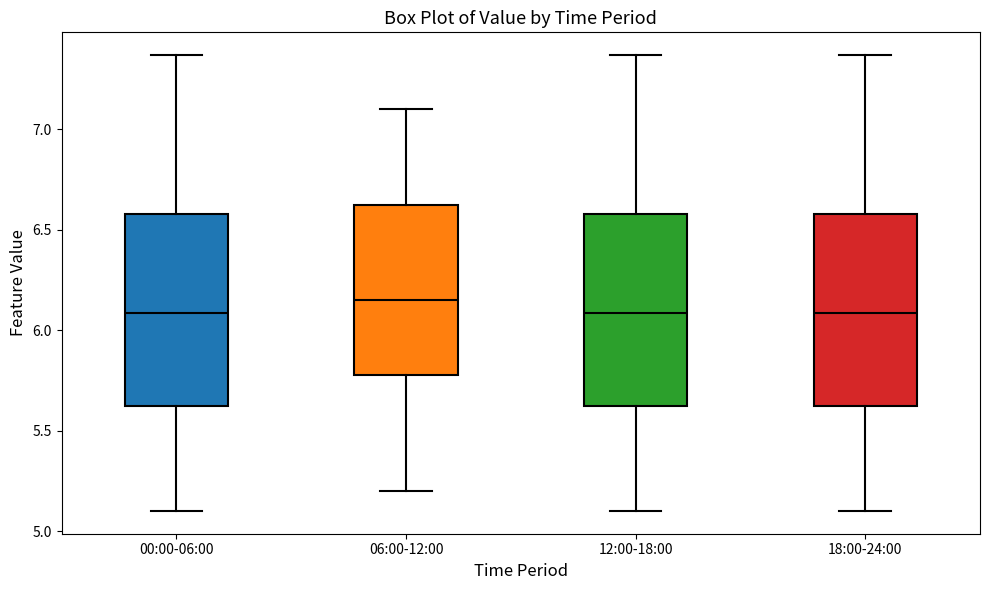

Reading left to right, read every box against the y-axis: the position of its median line, the range the box covers, and the ends of its whiskers. The values are not printed on the chart, so give them approximately, as read against the axis.

00:00-06:00: median 6.10, box 5.60 to 6.60, whiskers 5.10 to 7.35
06:00-12:00: median 6.15, box 5.80 to 6.65, whiskers 5.20 to 7.10
12:00-18:00: median 6.10, box 5.60 to 6.60, whiskers 5.10 to 7.35
18:00-24:00: median 6.10, box 5.60 to 6.60, whiskers 5.10 to 7.35